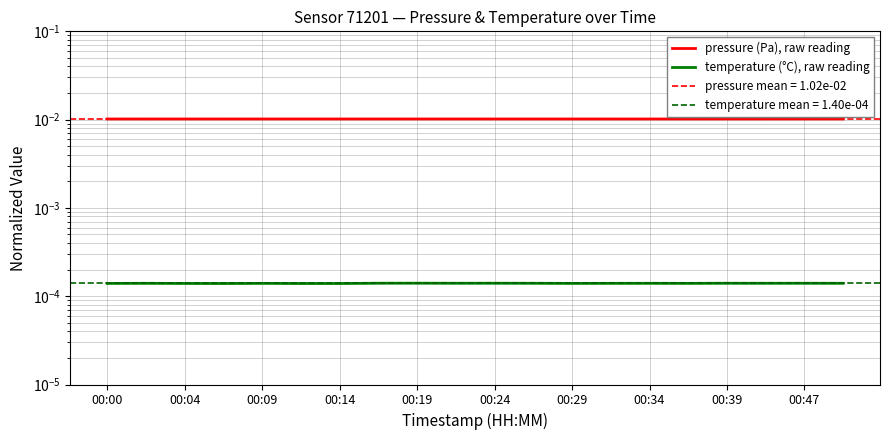

How many lines are shown in the chart?

2